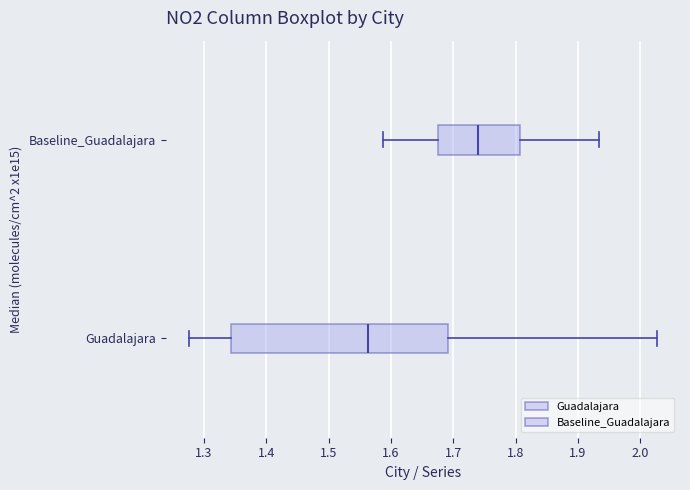

Reading bottom to top, transcribe this box plot: for each box, give where its median line is, the range the box spans, and where its two whiskers end, as read against the x-axis. The values are not printed on the chart, so give them approximately, as read against the axis.

Guadalajara: median 1.56, box 1.34 to 1.69, whiskers 1.28 to 2.03
Baseline_Guadalajara: median 1.74, box 1.68 to 1.81, whiskers 1.59 to 1.93